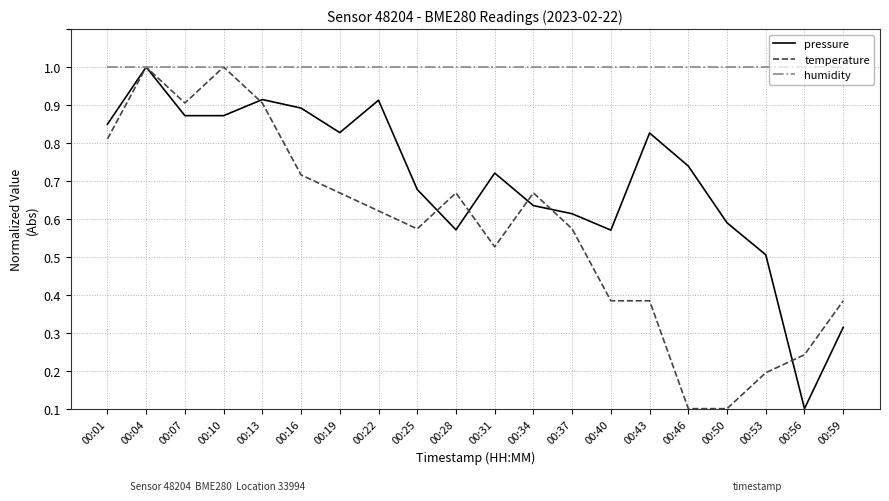

At 00:22, list the series in order from largest to smallest.

humidity, pressure, temperature